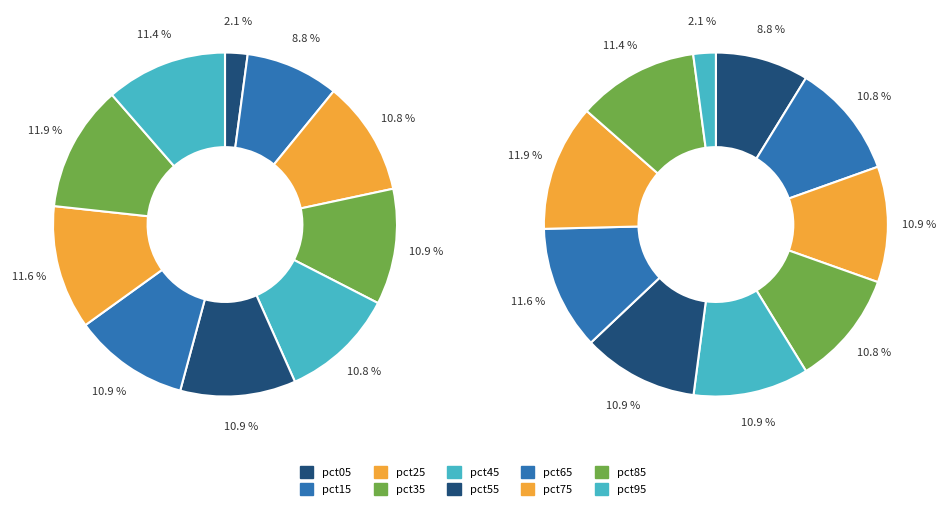

What is the change in value from pct15 to pct25?

+0.1